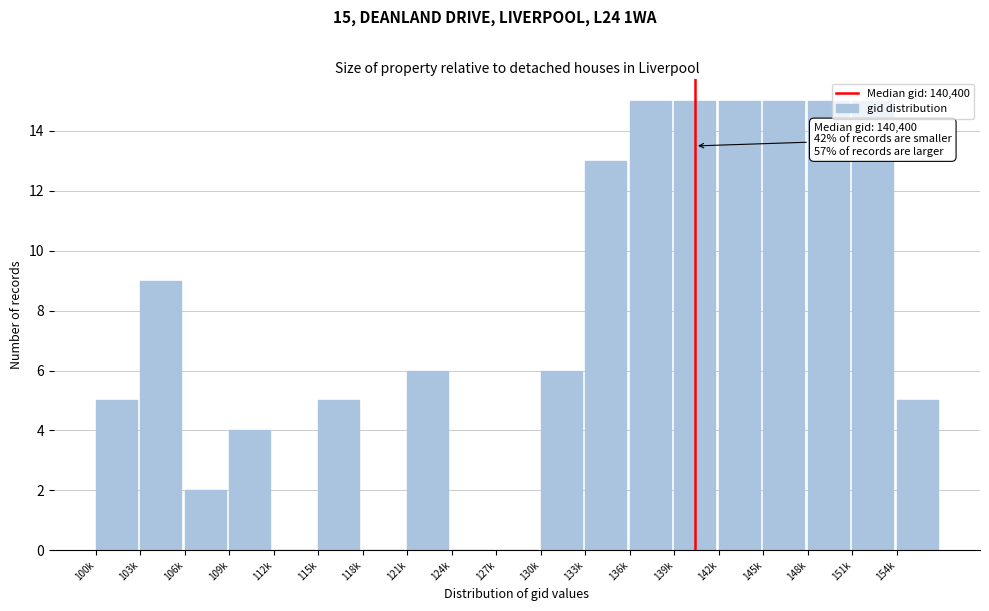

What is the maximum value shown in the chart?

15